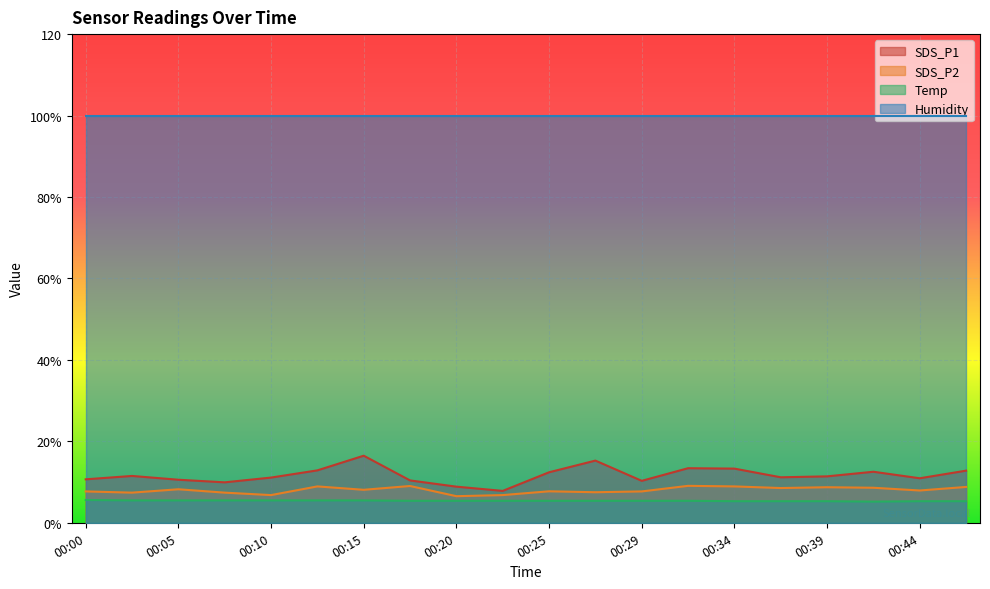

Rank the categories by SDS_P1 value from highest to lowest.

00:15, 00:27, 00:32, 00:34, 00:12, 00:47, 00:42, 00:25, 00:03, 00:39, 00:37, 00:10, 00:44, 00:00, 00:05, 00:17, 00:29, 00:07, 00:20, 00:22